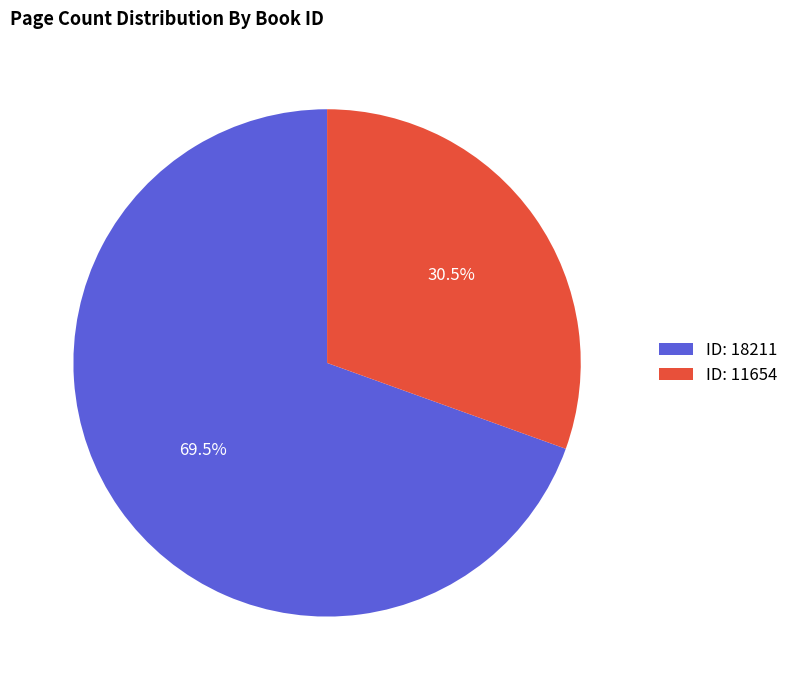

Is there any slice that represents more than half of the pie?

Yes